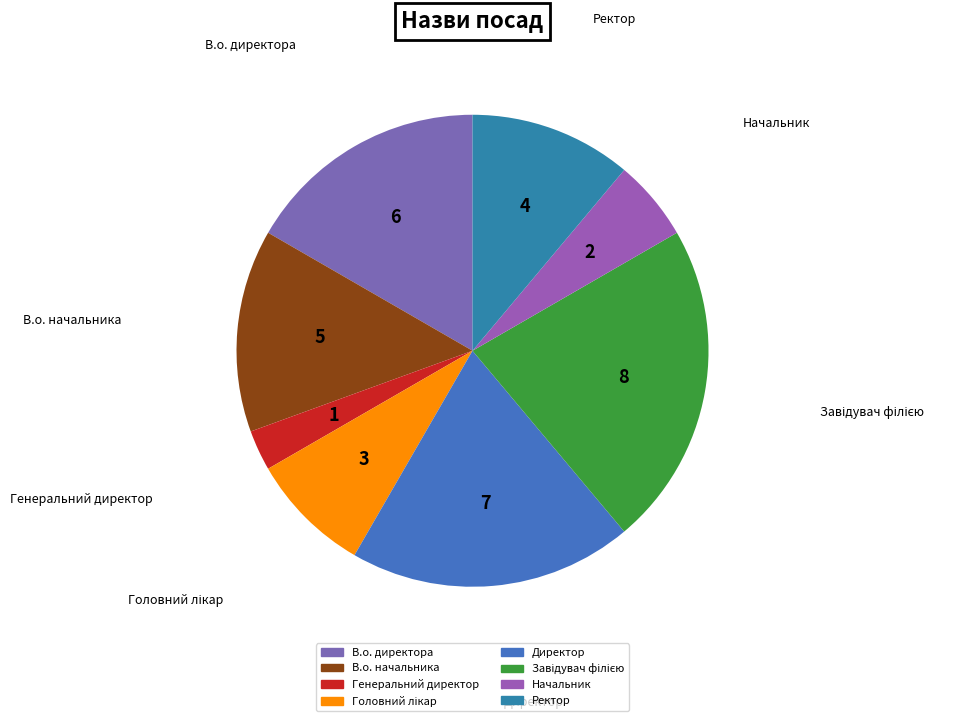

Is the sum of Начальник and Директор greater than half?

No